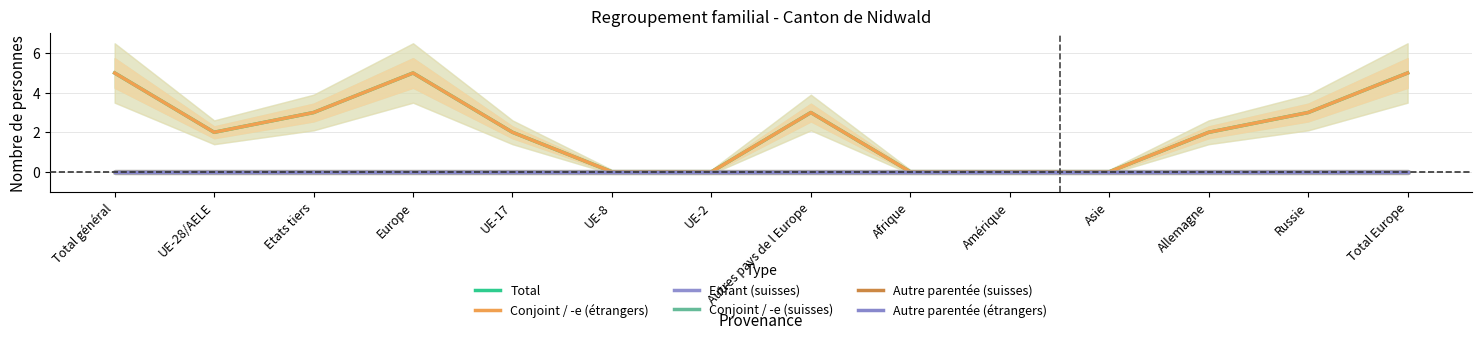

How many lines are shown in the chart?

6